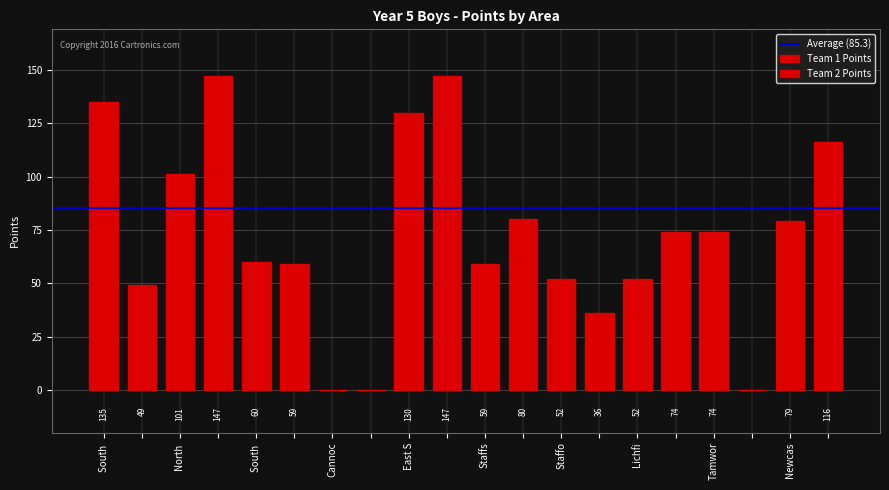

Does the chart contain stacked bars?

No